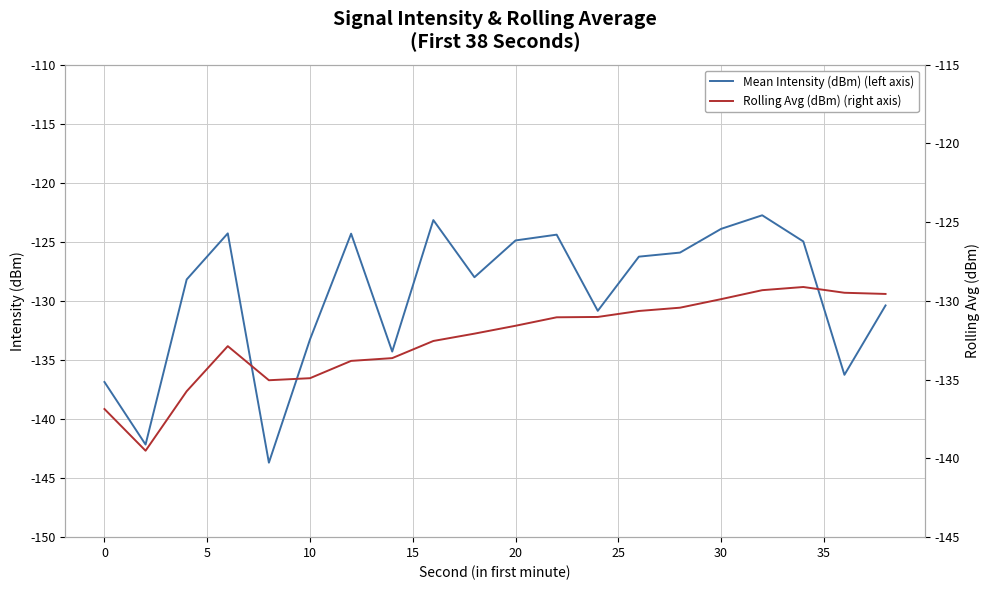

What is the minimum value for Mean Intensity (dBm) (left axis)?

-143.7